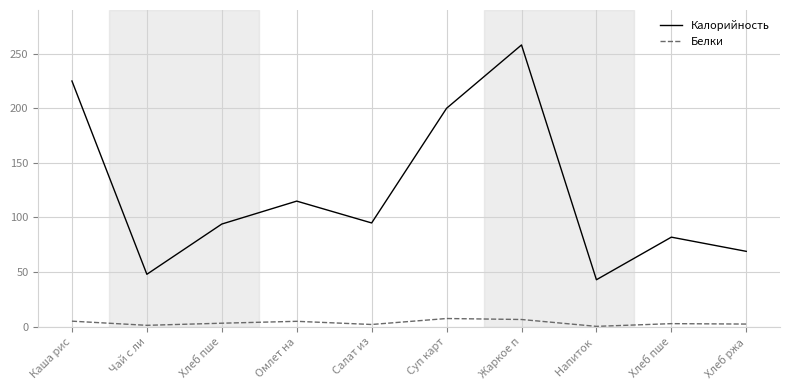

Count the number of categories in the chart.

10